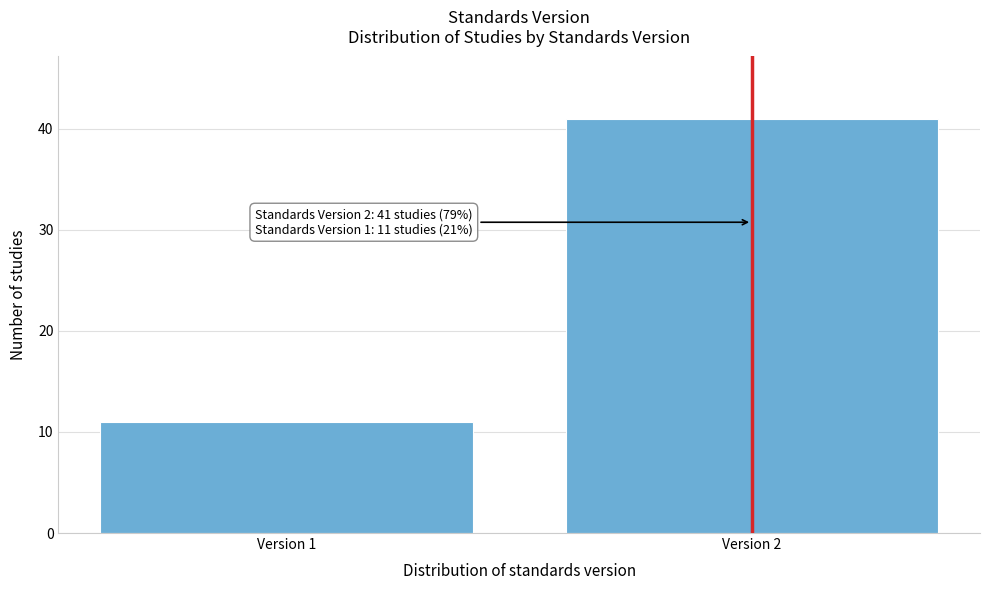

Reading left to right, extract all data points from this chart.

11	41